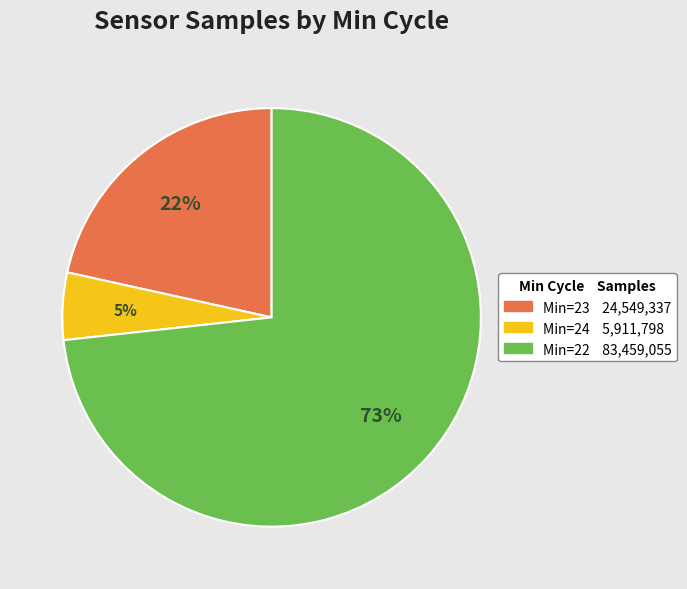

To the nearest percent, what is the difference between the largest and smallest slice percentages?

68%